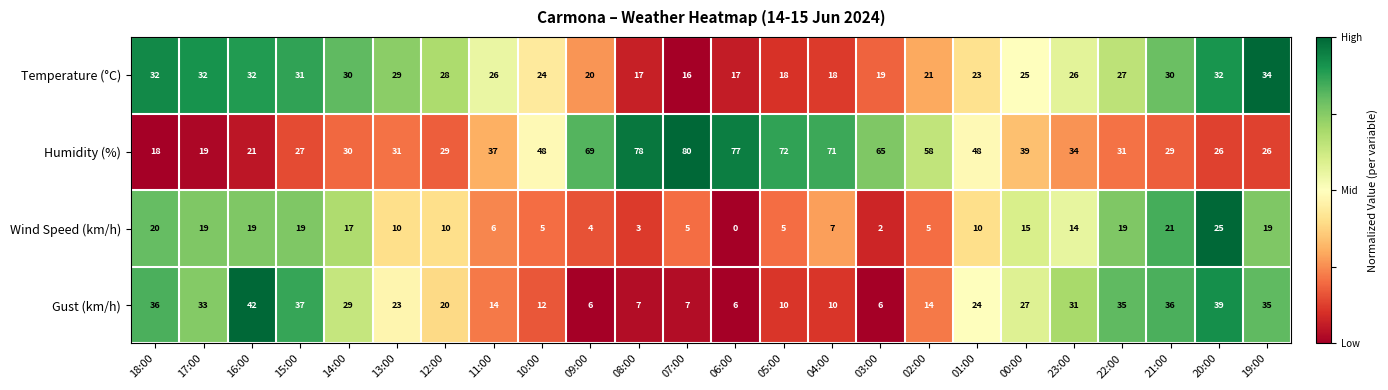

Is it true that Gust (km/h) equals 42 at 16:00?

True